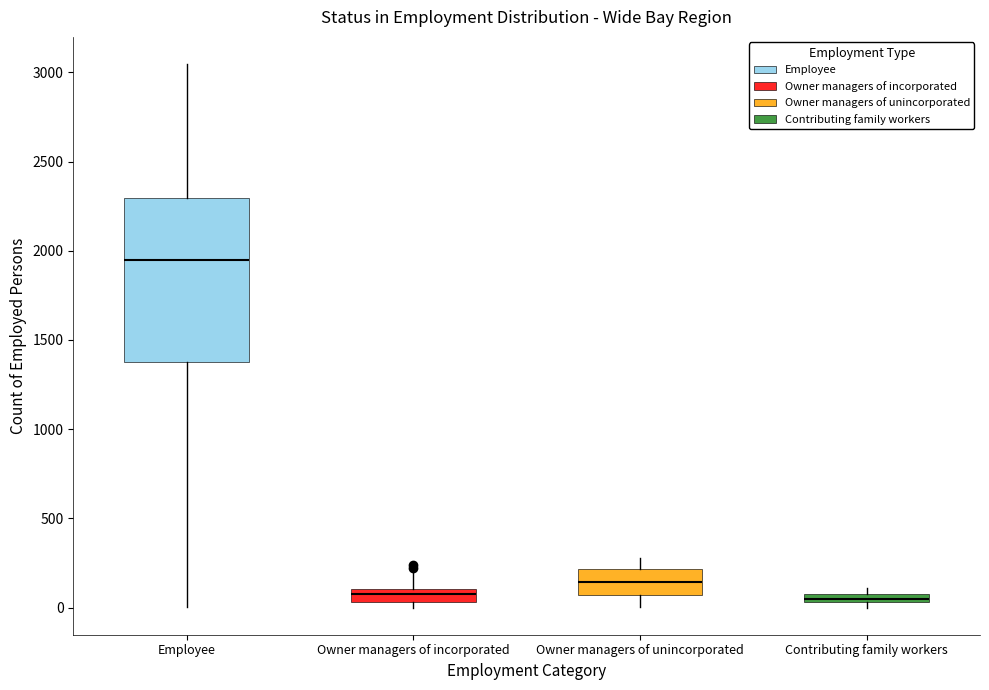

Where is the lower edge of the box for Owner managers of unincorporated on the y-axis? The values are not printed on the chart, so give them approximately, as read against the axis.

50